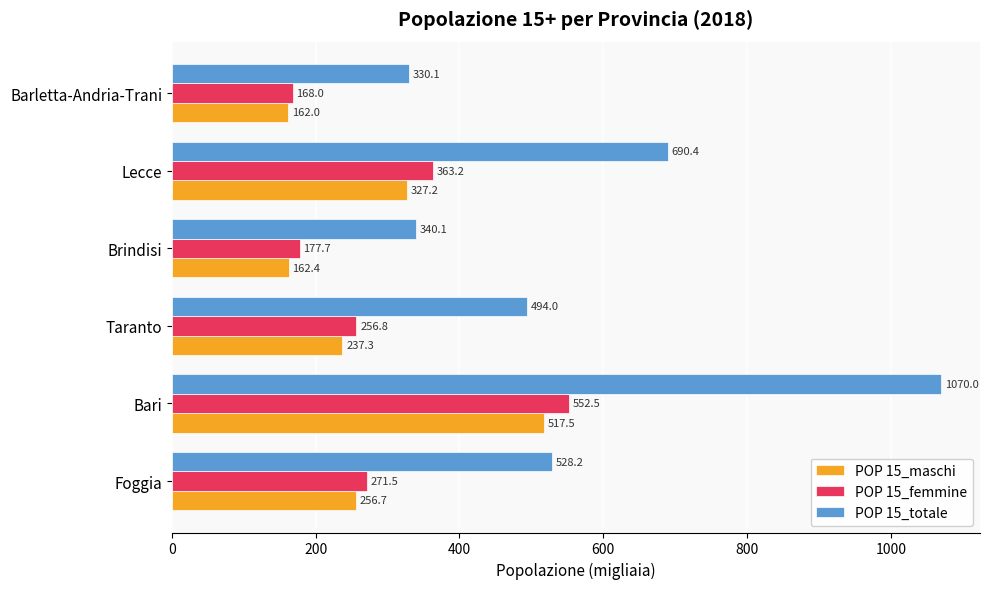

The value of POP 15_totale at Foggia is 915.1. True or false?

False